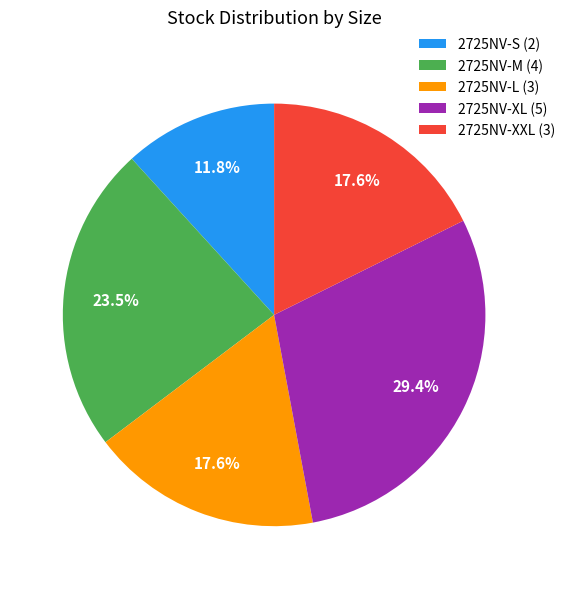

How many slices are in this pie chart?

5